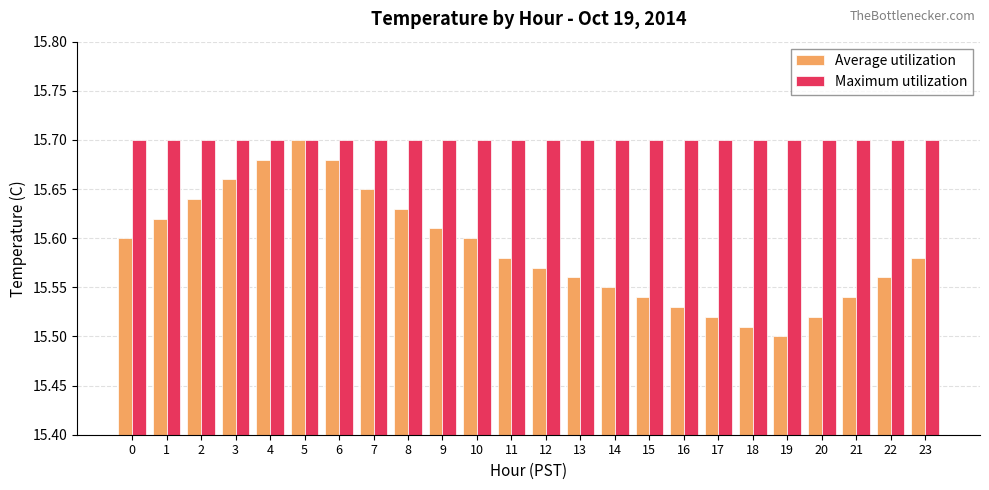

What is the sum of all Maximum utilization values?

376.8